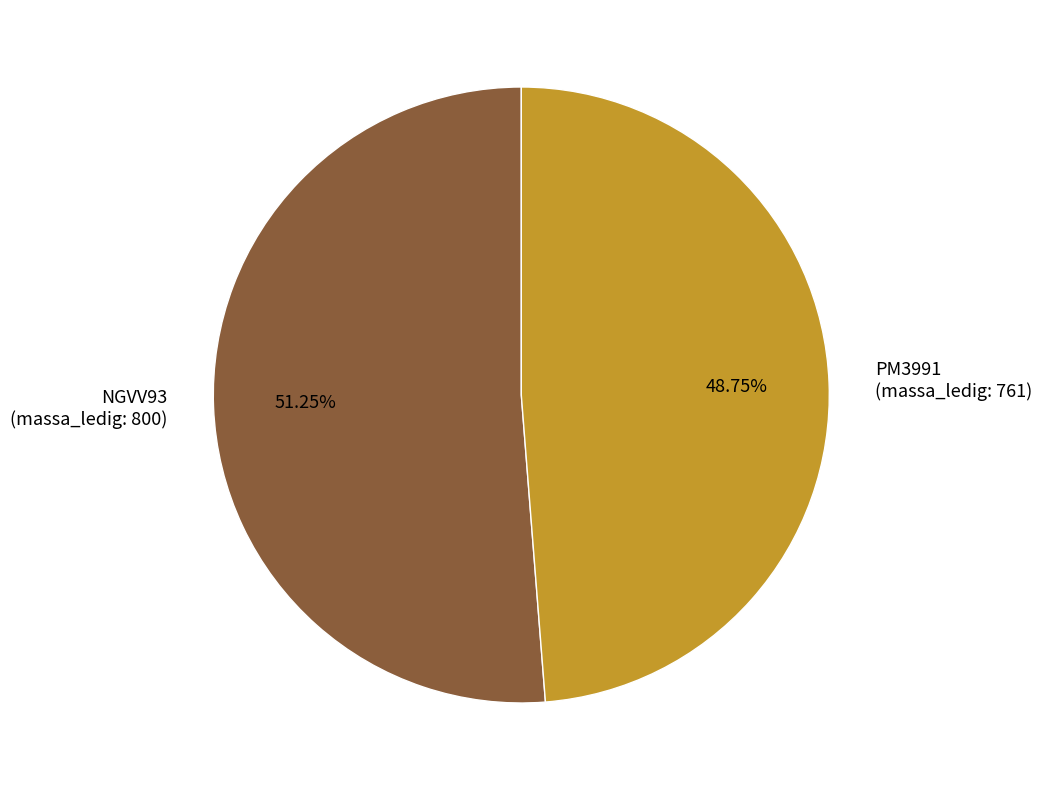

Is NGVV93 (massa_ledig: 800) the majority of the pie?

Yes